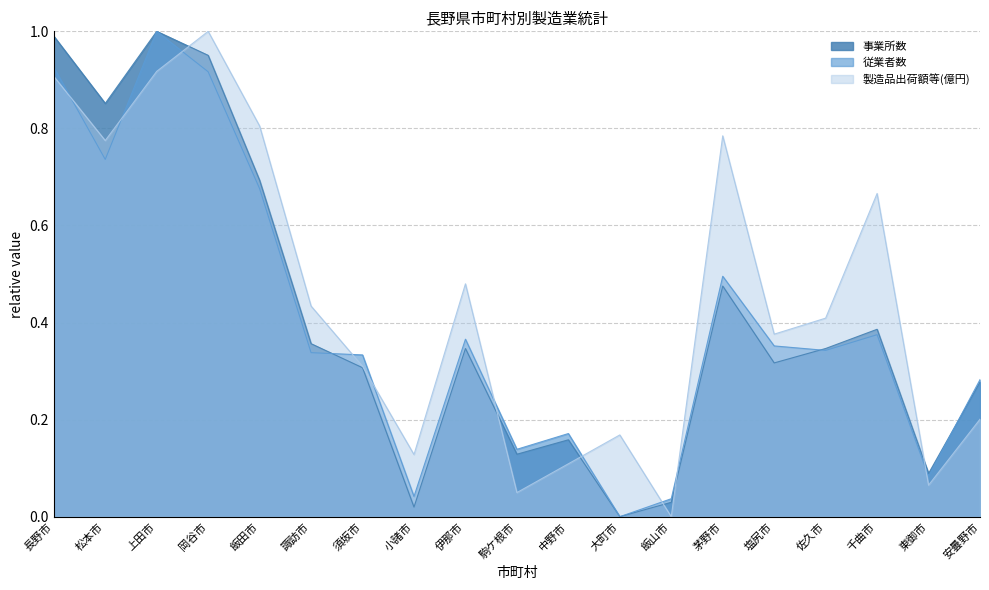

Is it true that 事業所数 equals 0.4 at 須坂市?

False